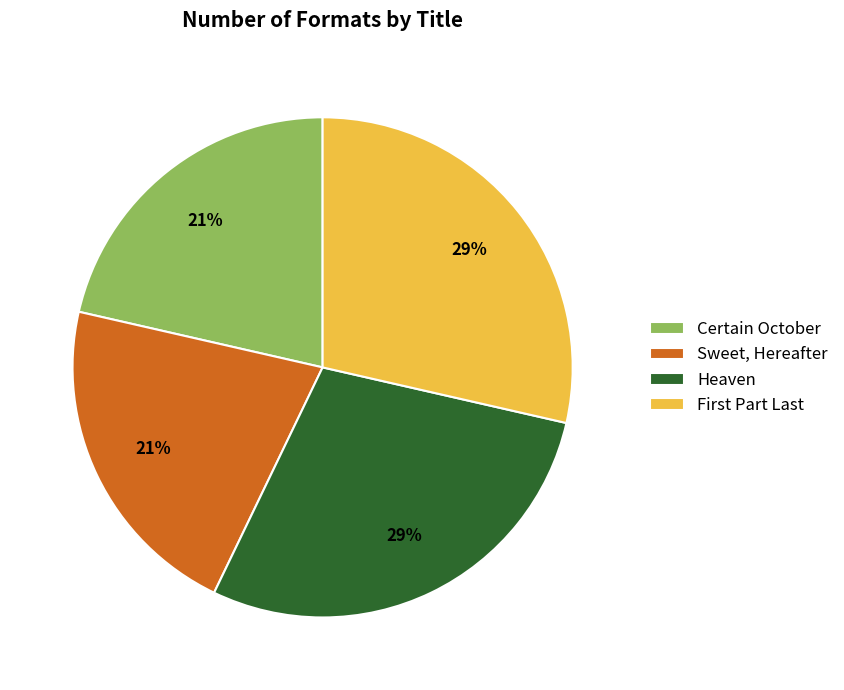

Between Heaven and Certain October, which is larger?

Heaven